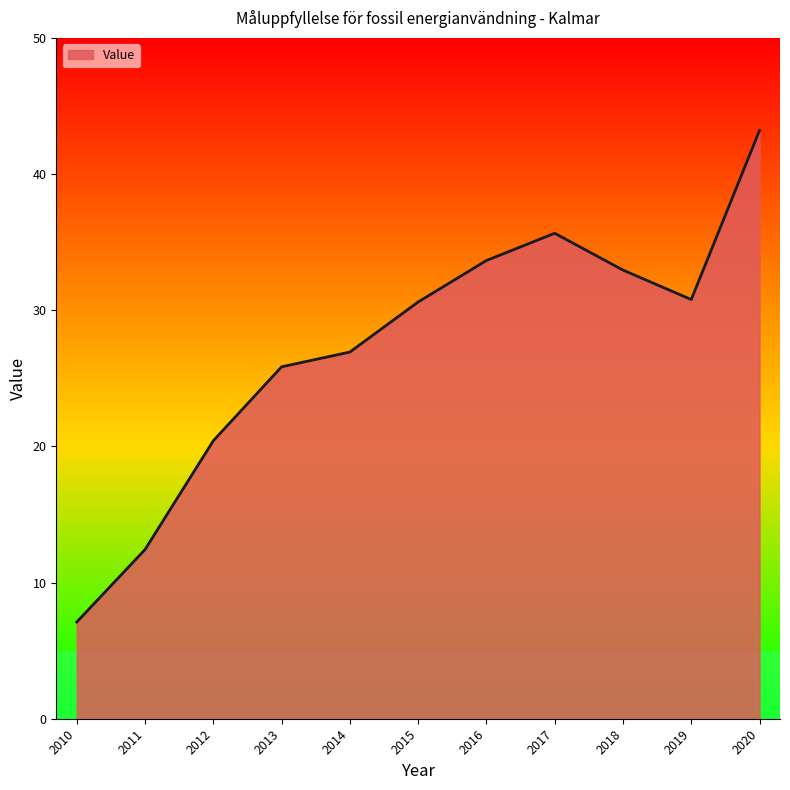

What is the ratio of the value at 2016 to the value at 2013?

1.3